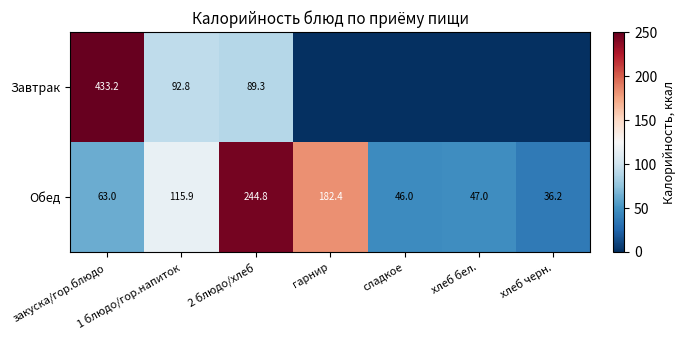

Rank the series at 1 блюдо/гор.напиток from lowest to highest value.

Завтрак, Обед